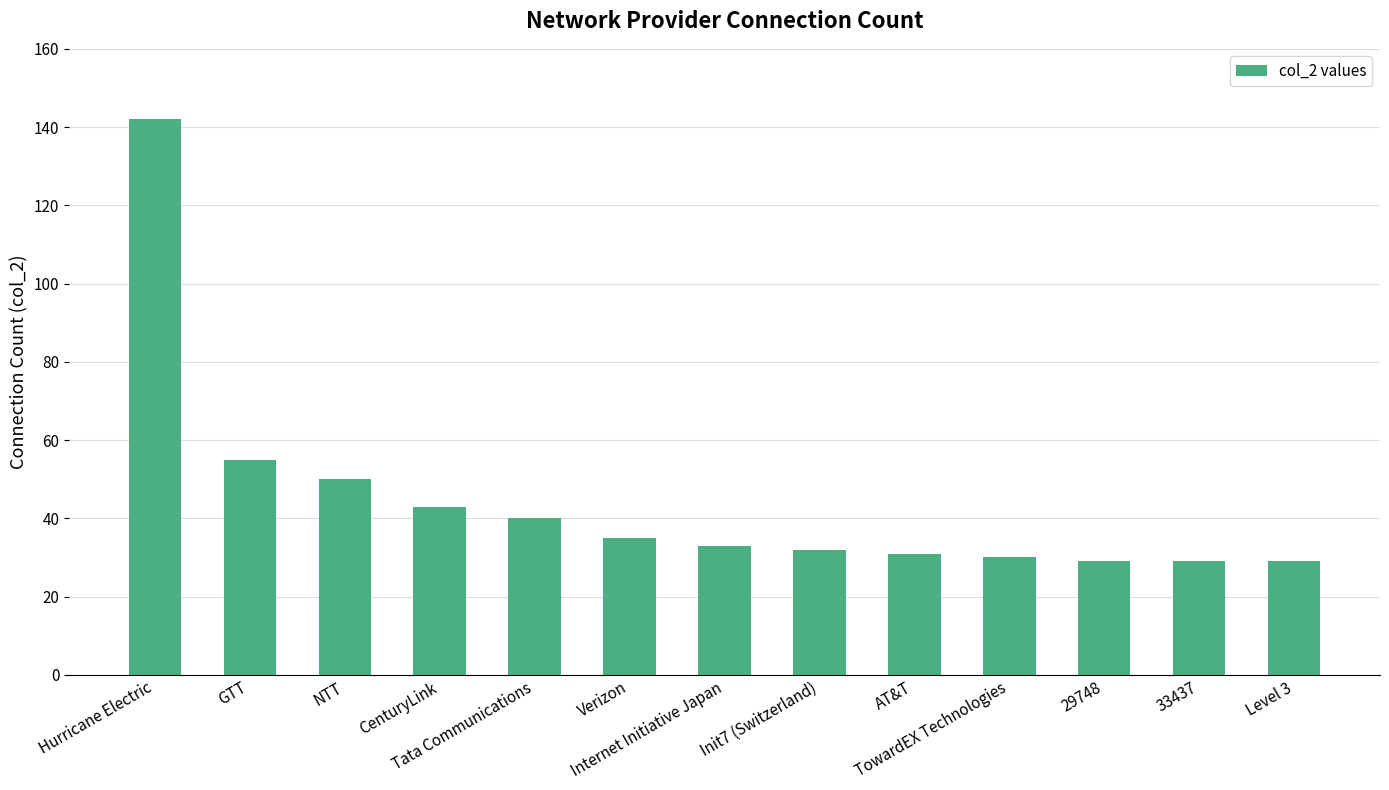

What is the change in value from CenturyLink to Tata Communications?

-3